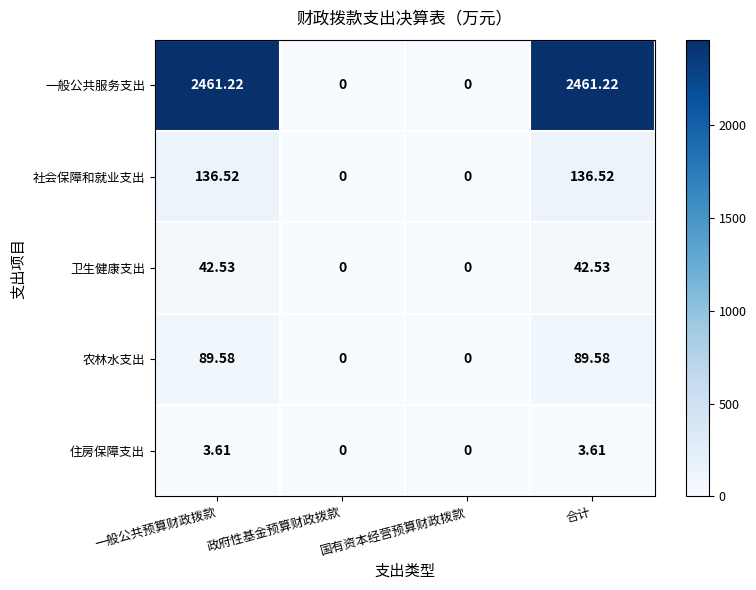

Which series changed the most between 一般公共预算财政拨款 and 政府性基金预算财政拨款?

一般公共服务支出